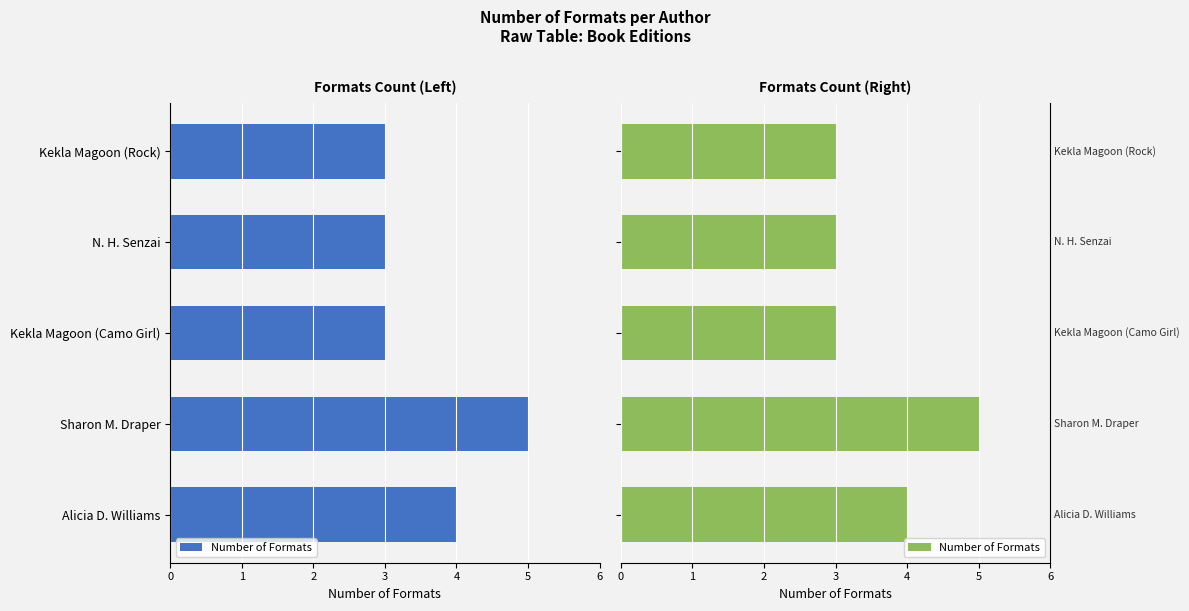

True or false: the data shows 3 at N. H. Senzai.

True